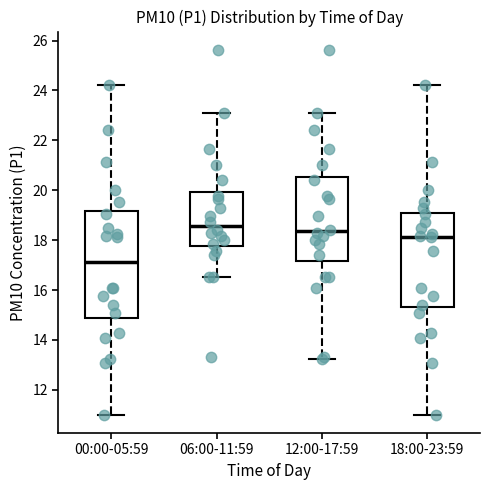

Where is the lower edge of the box for 06:00-11:59 on the y-axis? The values are not printed on the chart, so give them approximately, as read against the axis.

17.8